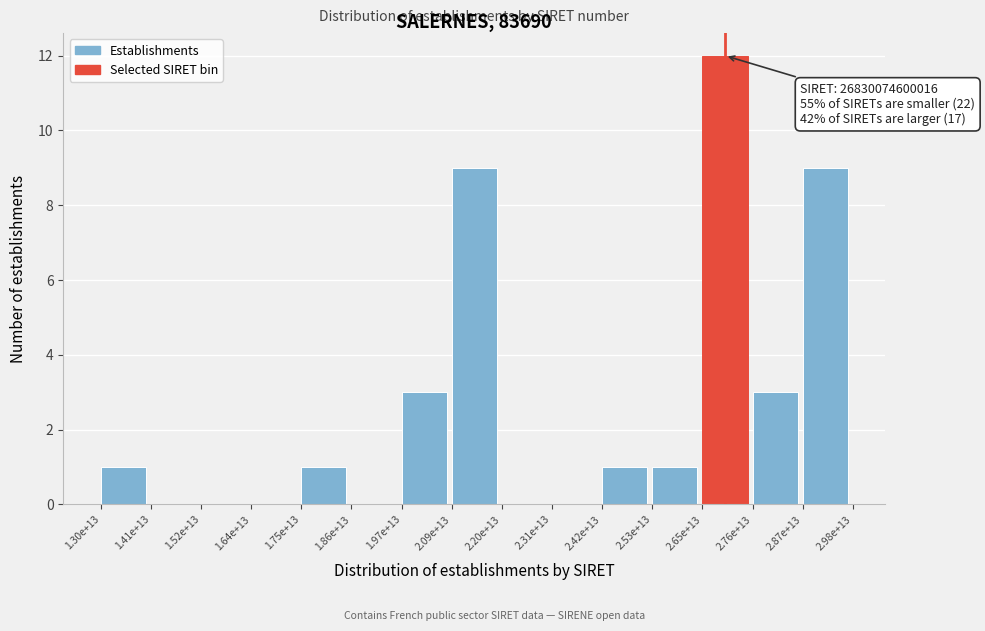

Reading right to left, list all the values displayed in this chart.

2.87e+13=9	2.76e+13=3	2.65e+13=12	2.53e+13=1	2.42e+13=1	2.31e+13=0	2.20e+13=0	2.09e+13=9	1.97e+13=3	1.86e+13=0	1.75e+13=1	1.64e+13=0	1.52e+13=0	1.41e+13=0	1.30e+13=1